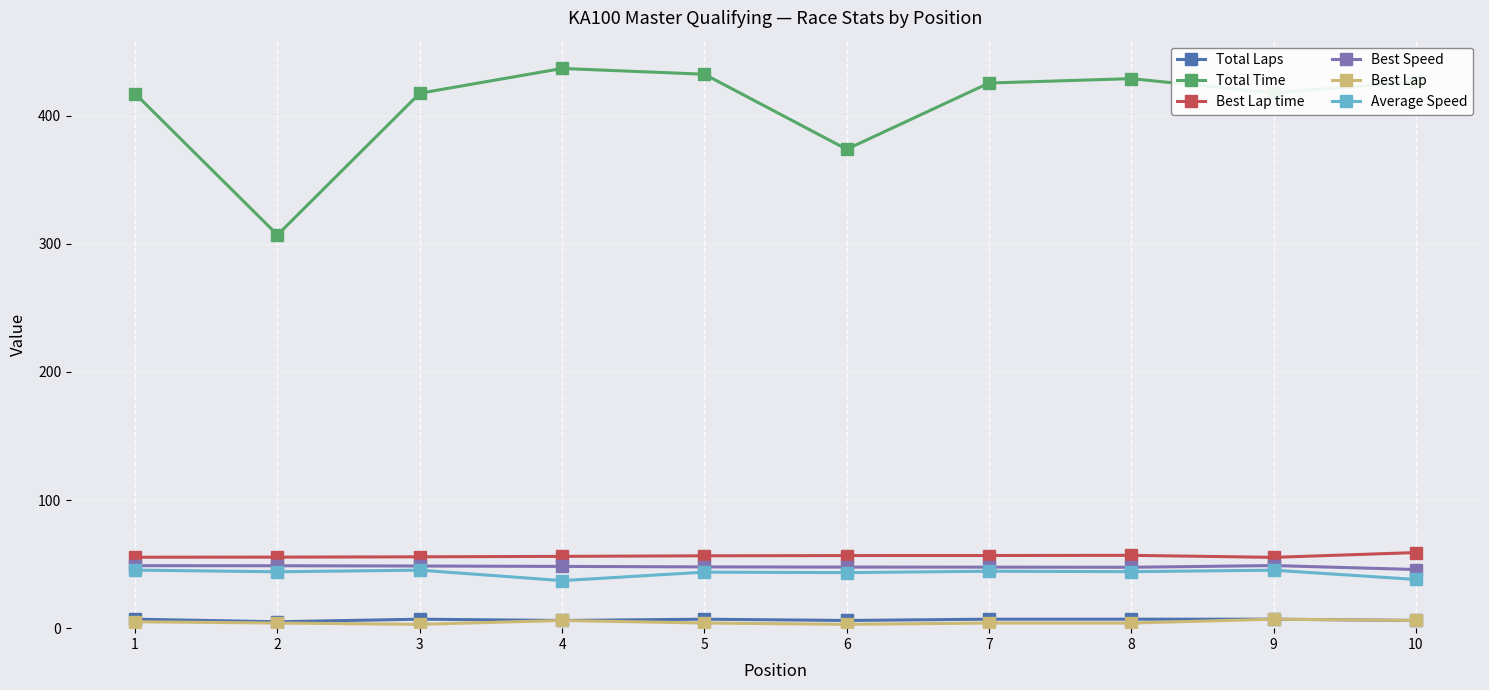

True or false: Best Lap time has a value of 56.0 at 4.

True